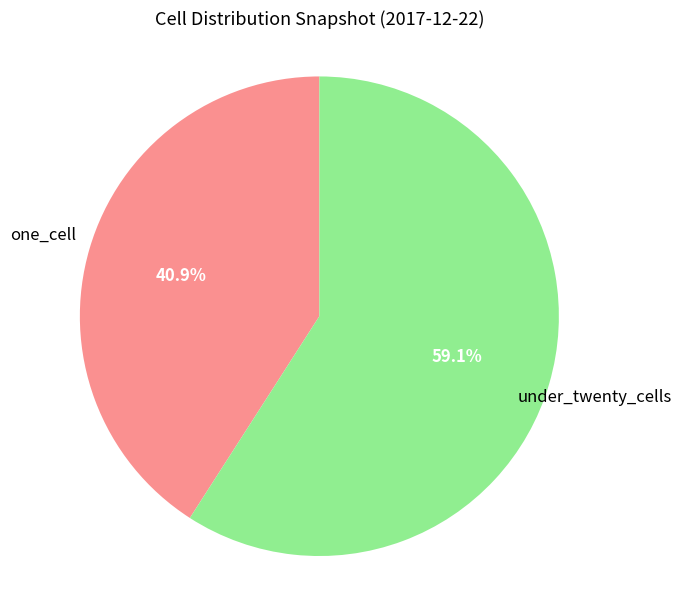

Count the number of slices in the pie.

2